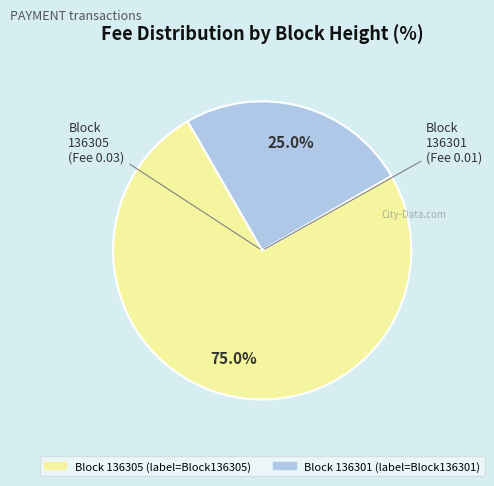

How many slices are in this pie chart?

2